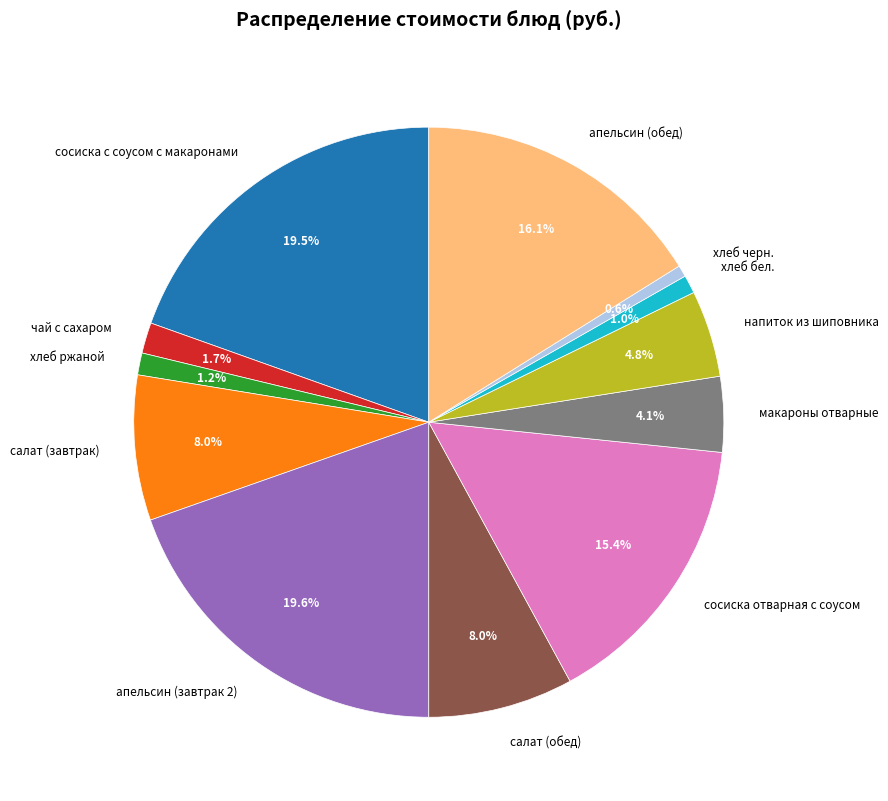

Approximately how many times larger is the value at хлеб ржаной compared to хлеб бел.?

1.2